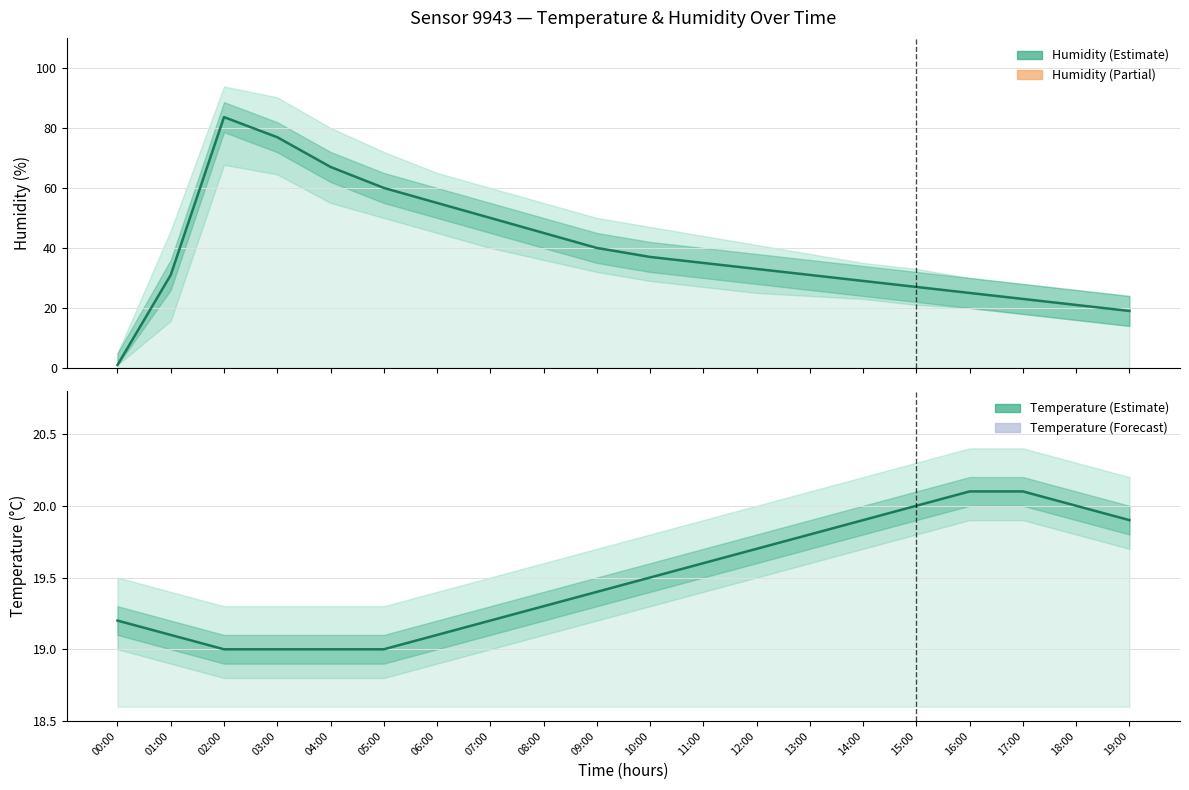

Is it true that humidity equals 55.0 at 06:00?

True